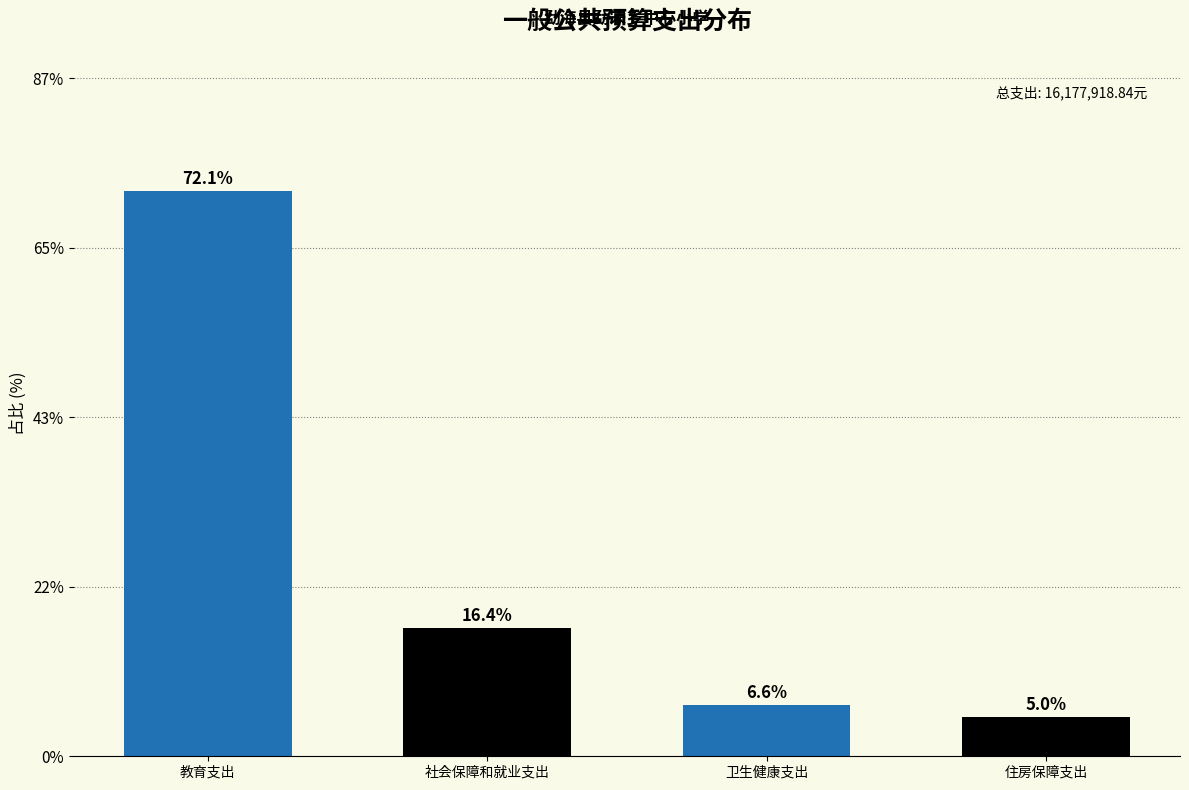

Reading left to right, transcribe all the data shown in this chart.

72.1	16.4	6.6	5.0